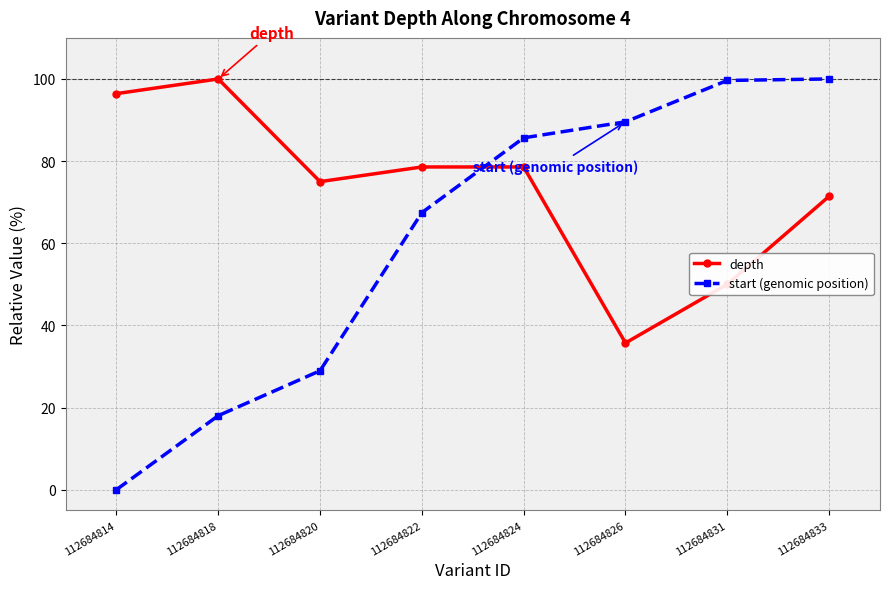

Which series has the largest total across all categories?

depth